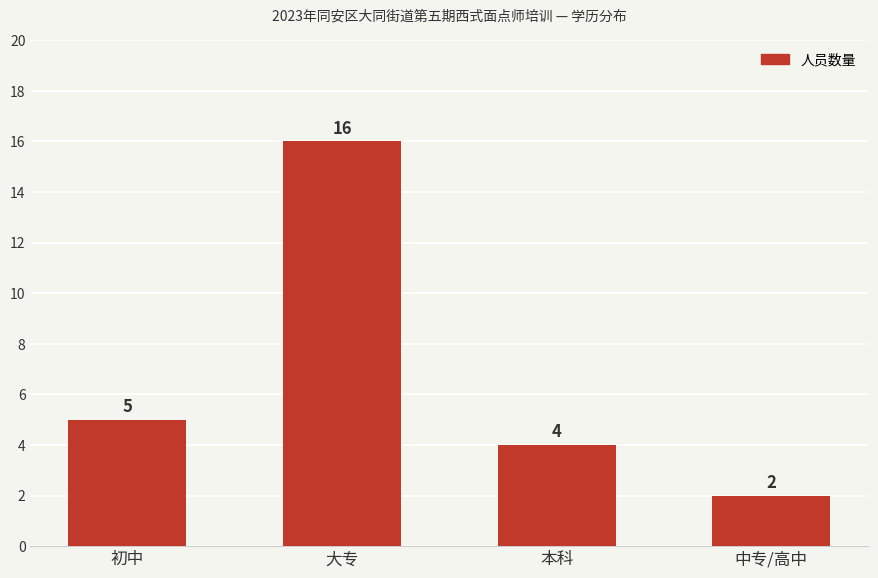

What is the sum of all values?

27